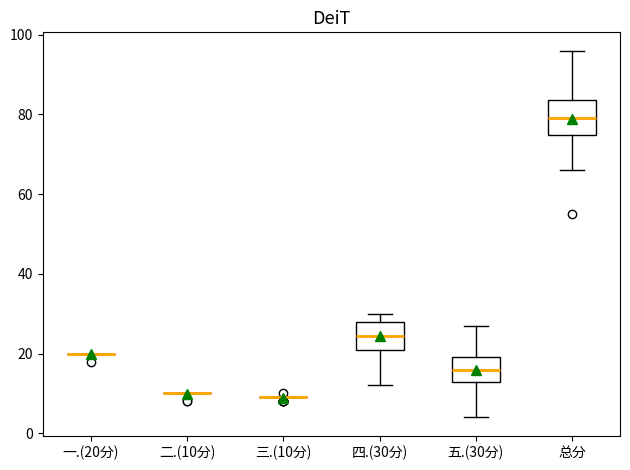

Reading left to right, transcribe this box plot: for each box, give where its median line is, the range the box spans, and where its two whiskers end, as read against the y-axis. The values are not printed on the chart, so give them approximately, as read against the axis.

一.(20分): box collapsed to a line at 20, whiskers 20 to 20
二.(10分): box collapsed to a line at 10, whiskers 10 to 10
三.(10分): box collapsed to a line at 10, whiskers 10 to 10
四.(30分): median 24, box 22 to 28, whiskers 12 to 30
五.(30分): median 16, box 14 to 20, whiskers 4 to 28
总分: median 80, box 74 to 84, whiskers 66 to 96